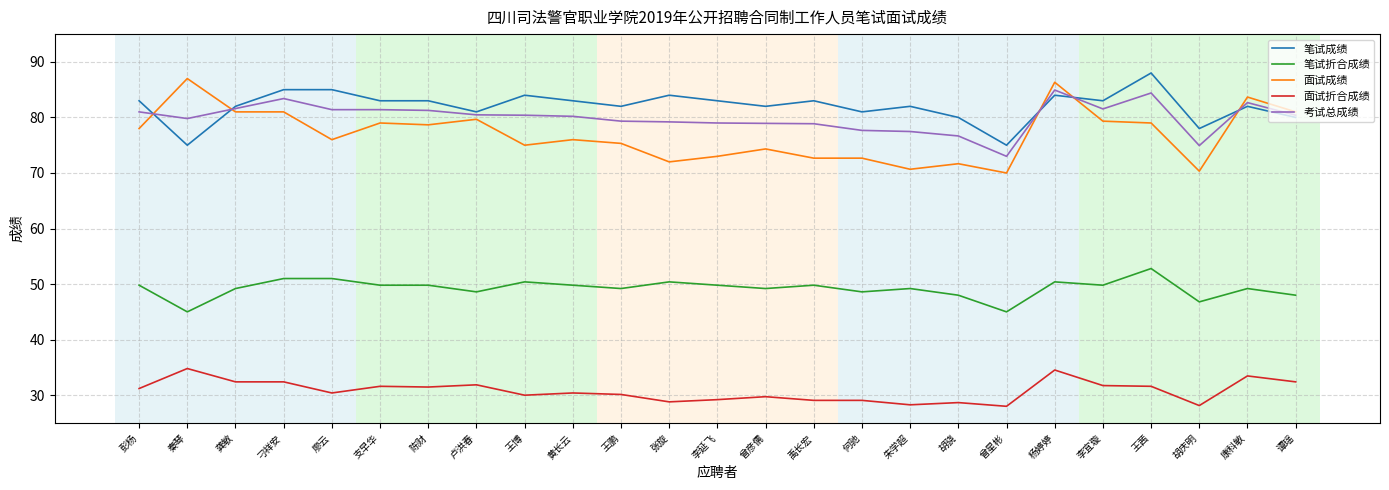

At 朱学超, list the series in order from largest to smallest.

笔试成绩, 考试总成绩, 面试成绩, 笔试折合成绩, 面试折合成绩